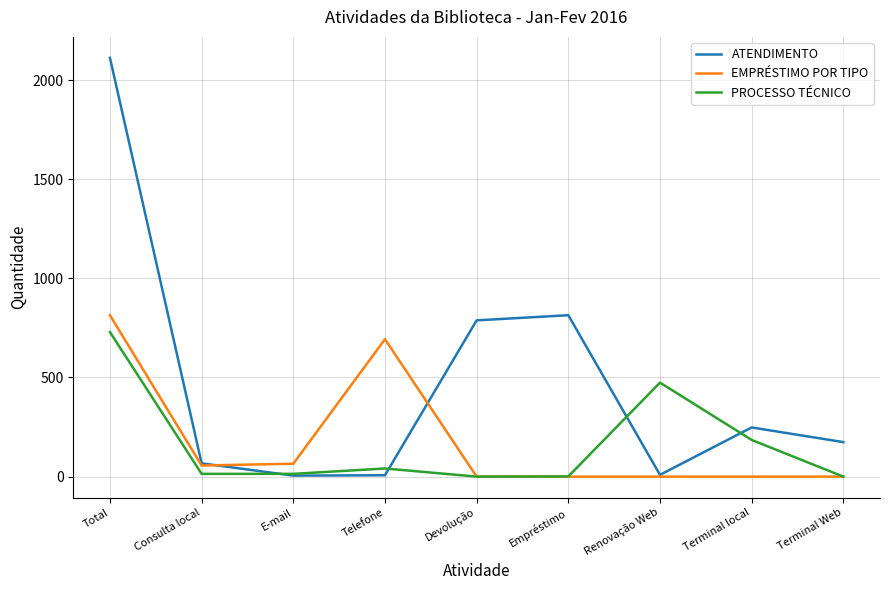

What is the difference between the highest and lowest values at Terminal local?

248